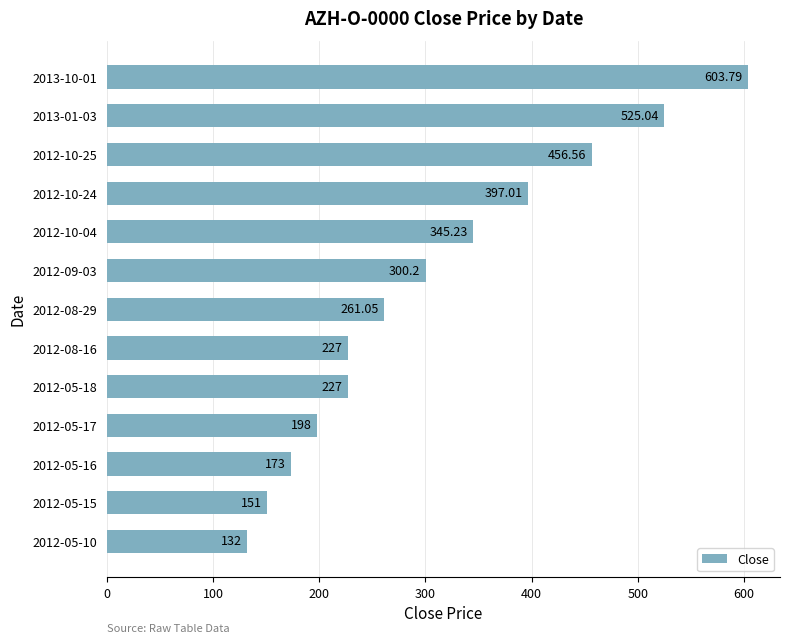

What is the average value?

307.5